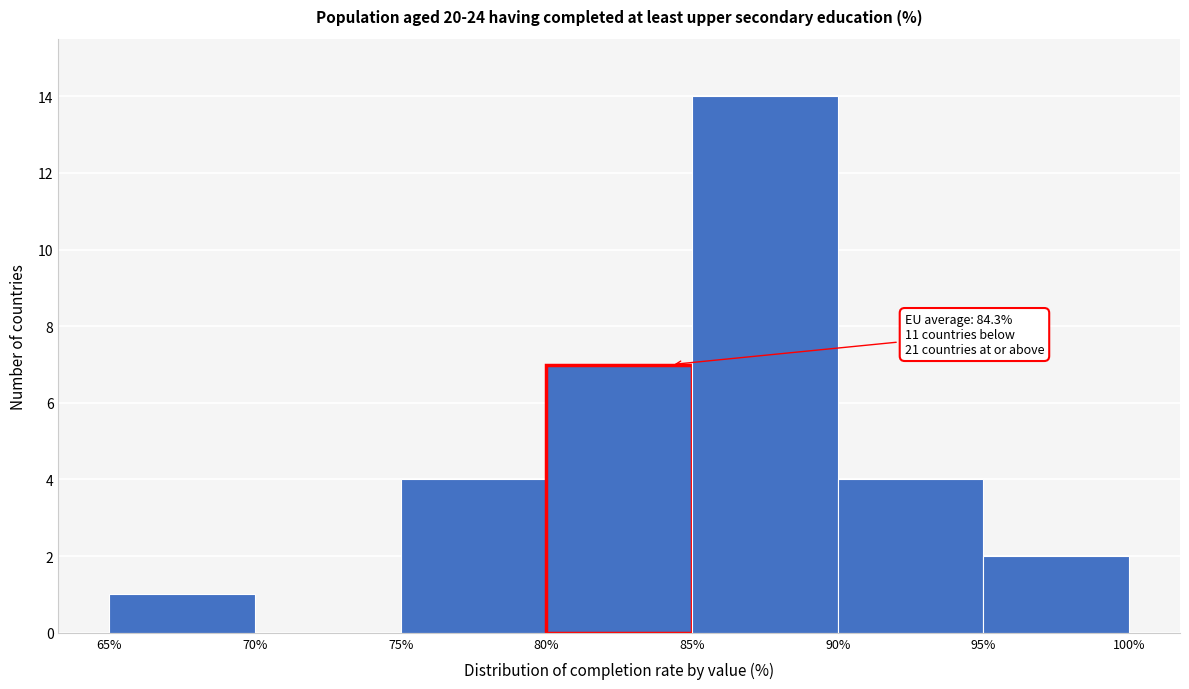

Over which range of the x-axis is the bar tallest?

85% to 90%